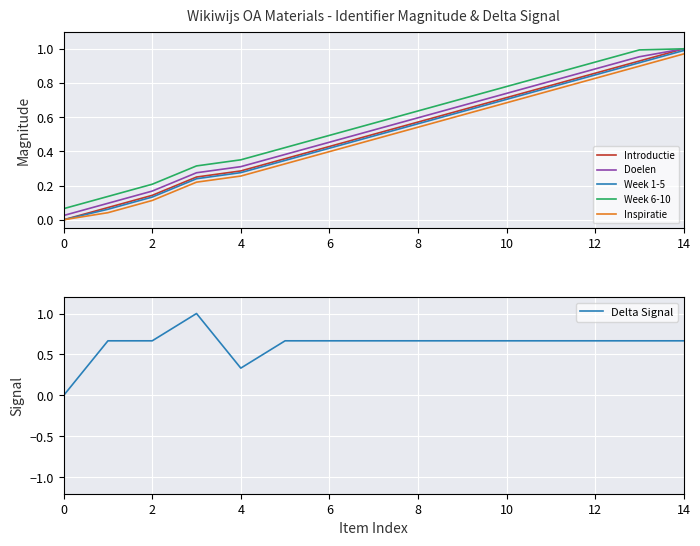

How many values in the Introductie series exceed 0?

14